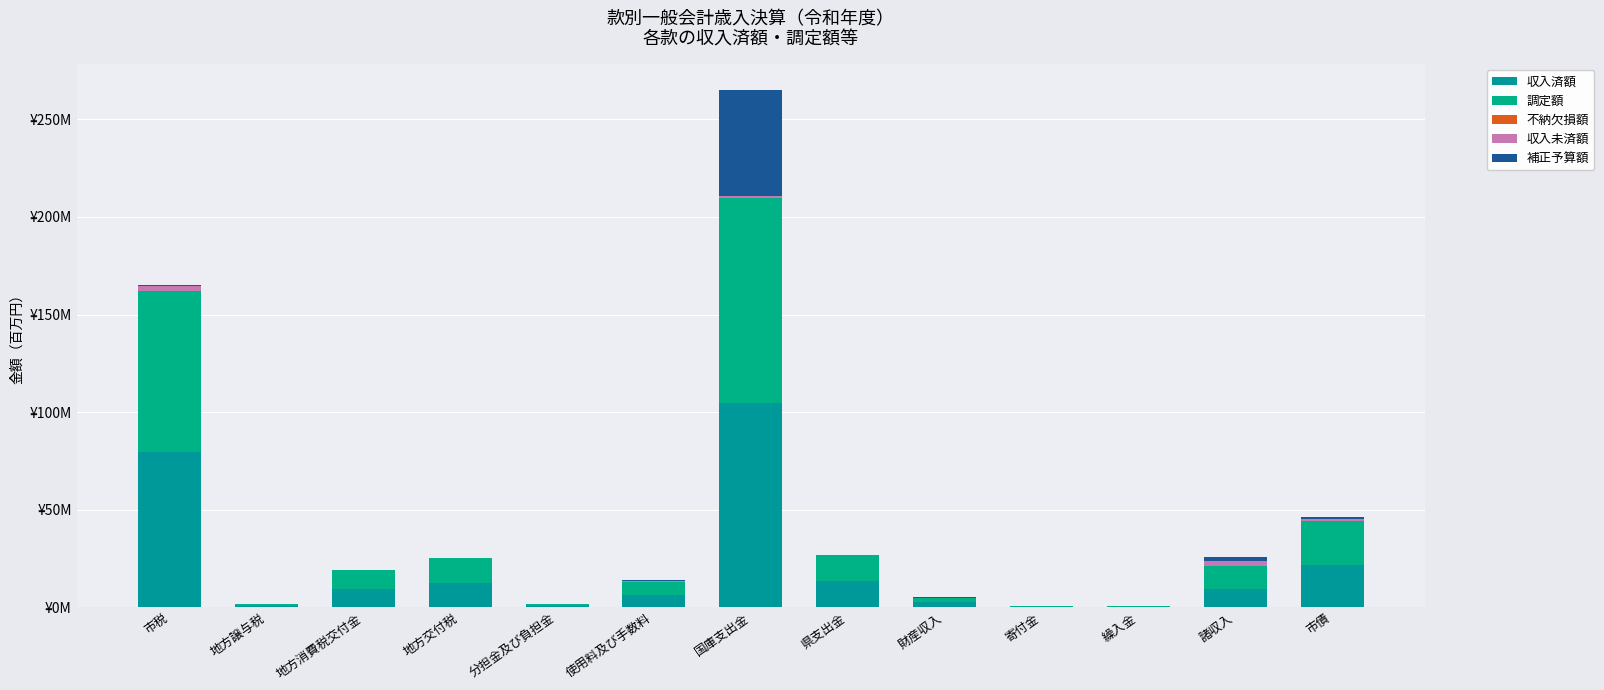

Are the bars horizontal?

No